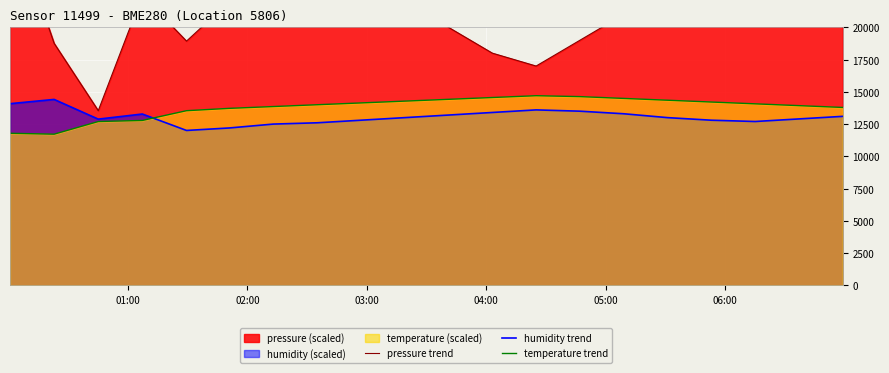

What is the value of the humidity trend point at the 16th from the left?

13000.0